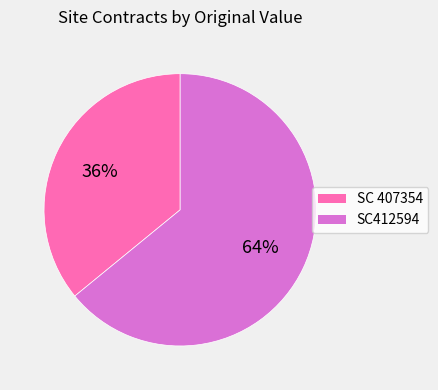

Rank the categories by value from highest to lowest.

SC412594, SC 407354